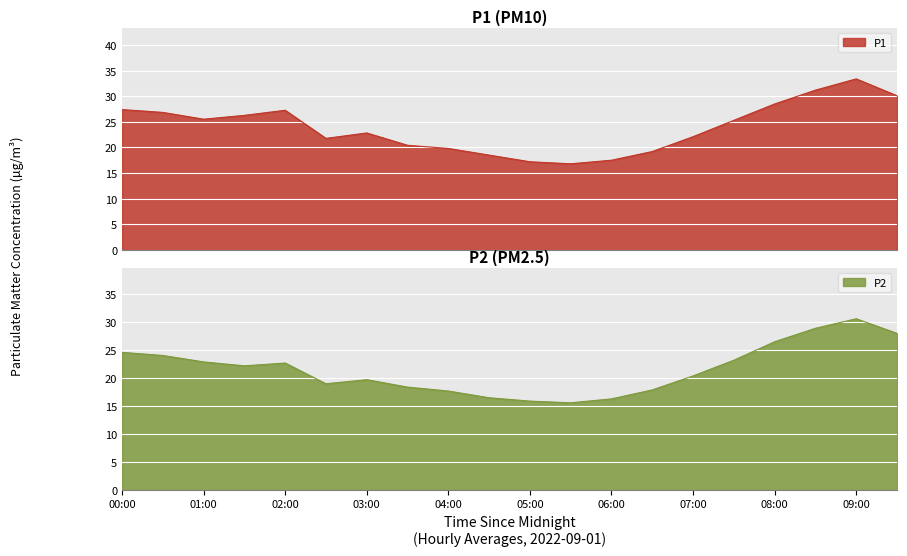

The value of P1 at 07:30 is 25.3. True or false?

True